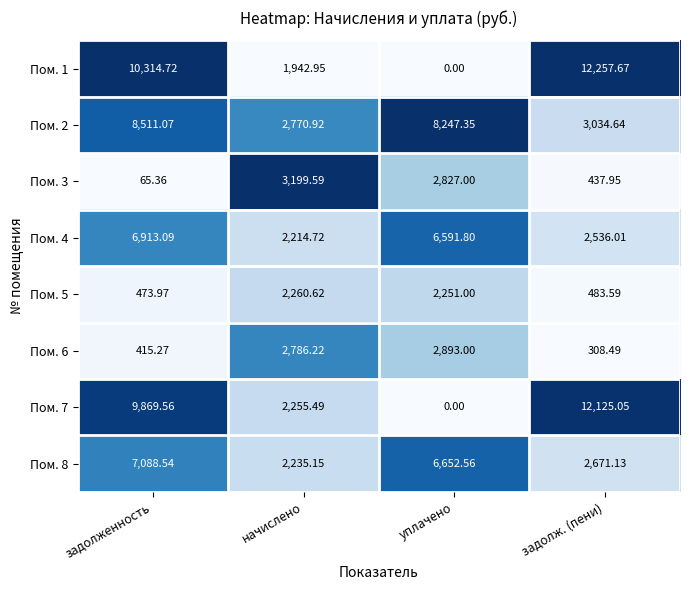

Which series has the widest spread of values?

Пом. 1